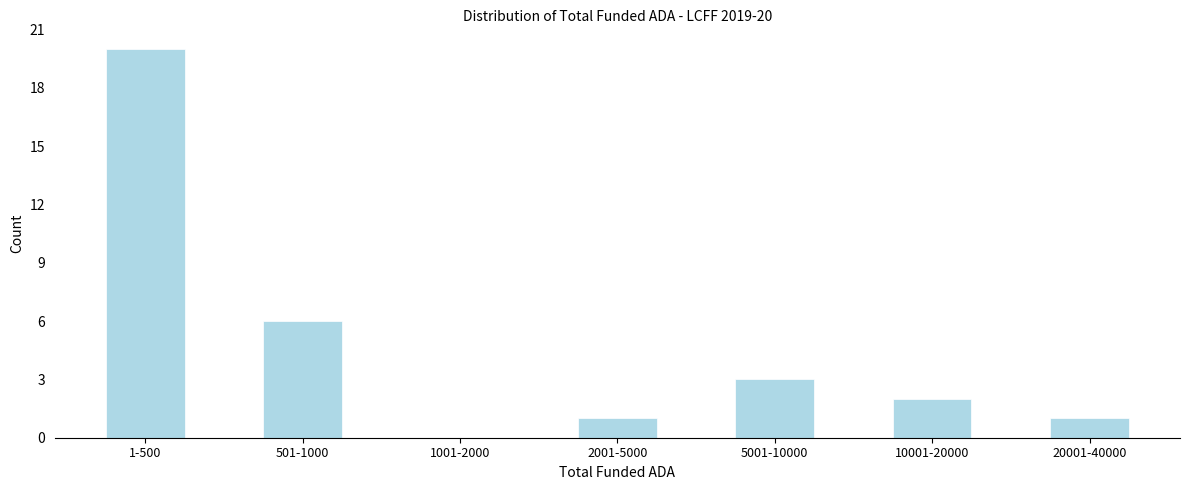

Reading right to left, list all the values displayed in this chart.

20001-40000=1	10001-20000=2	5001-10000=3	2001-5000=1	1001-2000=0	501-1000=6	1-500=20